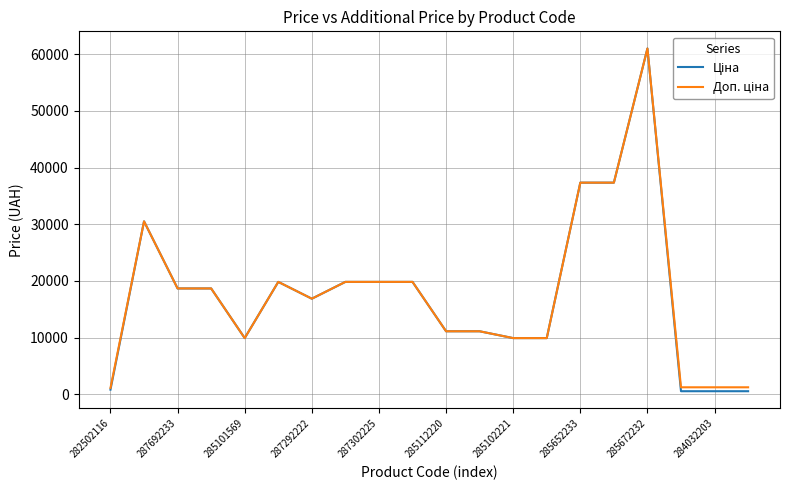

What is the greatest value displayed?

61024.7